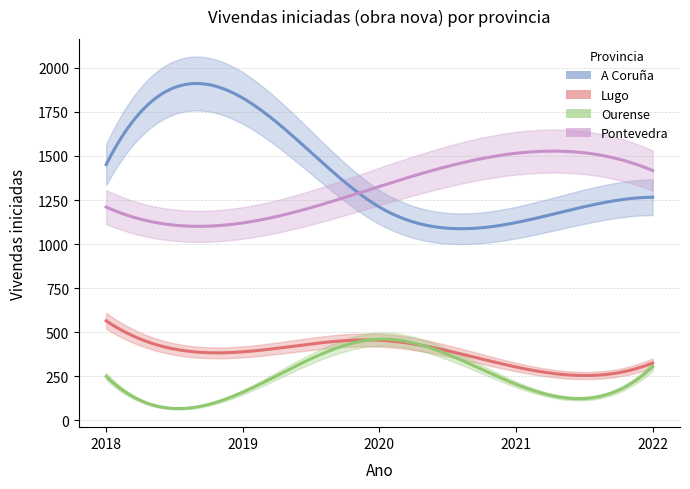

What is the value of the A Coruña point at the 1st from the left?

1451